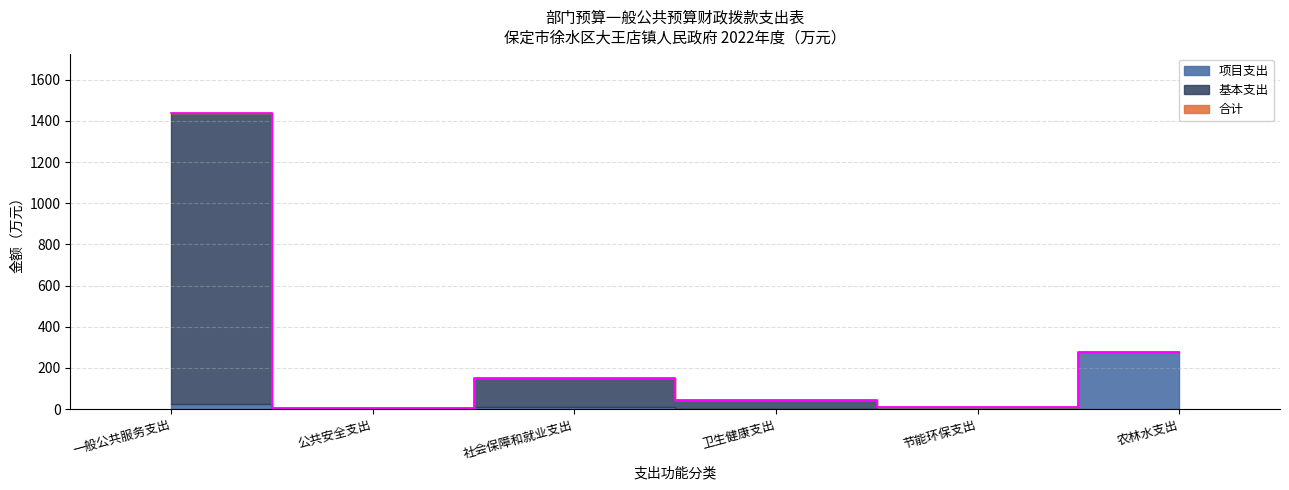

How many lines are shown in the chart?

2